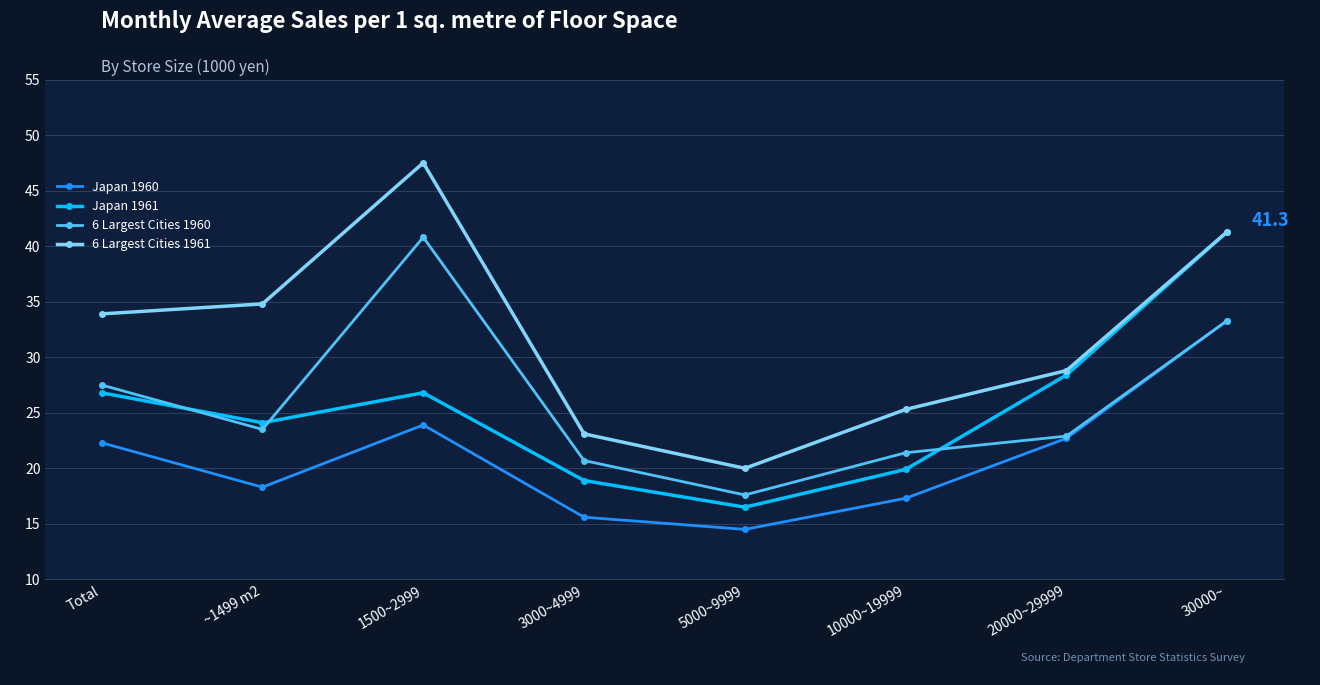

Read the Japan 1960 value at 30000~.

33.3